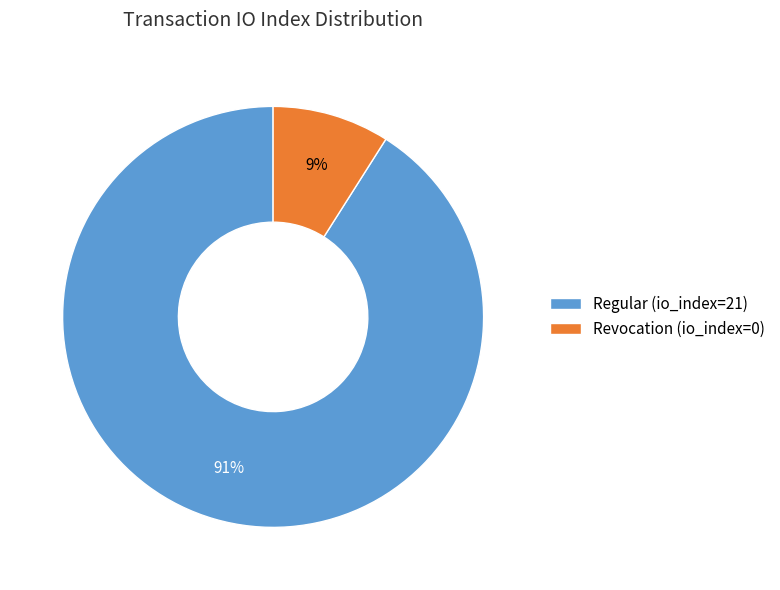

Count the number of slices in the pie.

2